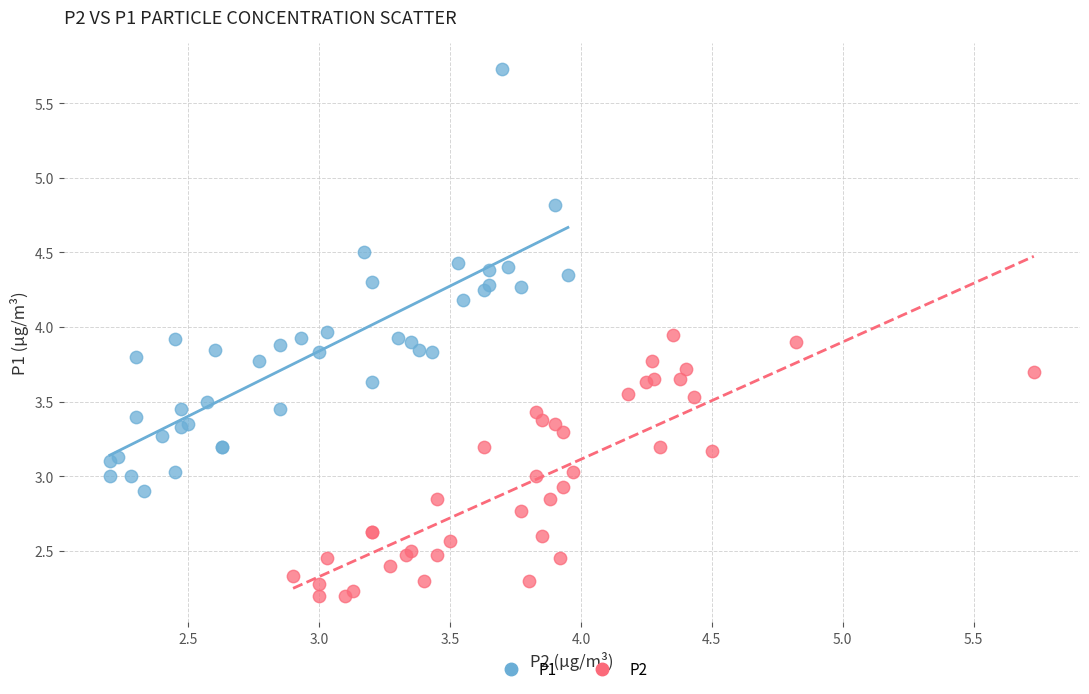

Which series contains the lowest Y value?

P2